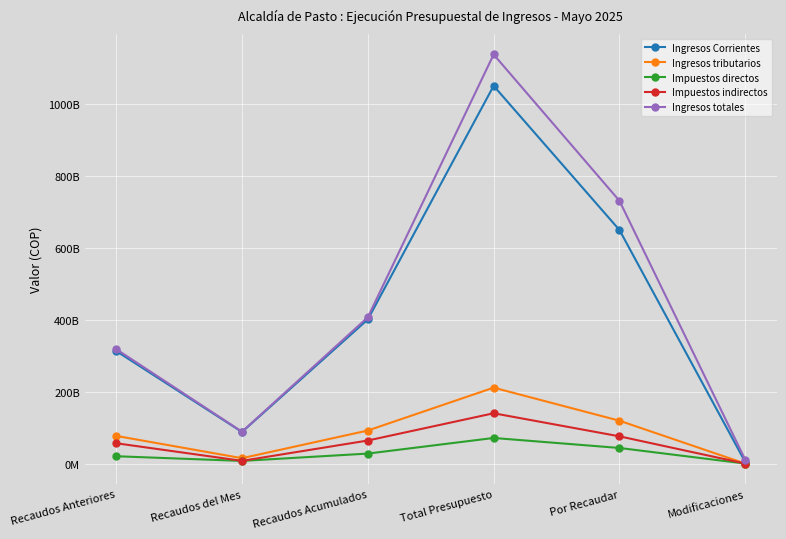

Between Recaudos del Mes and Por Recaudar, which series saw the biggest shift?

Ingresos totales